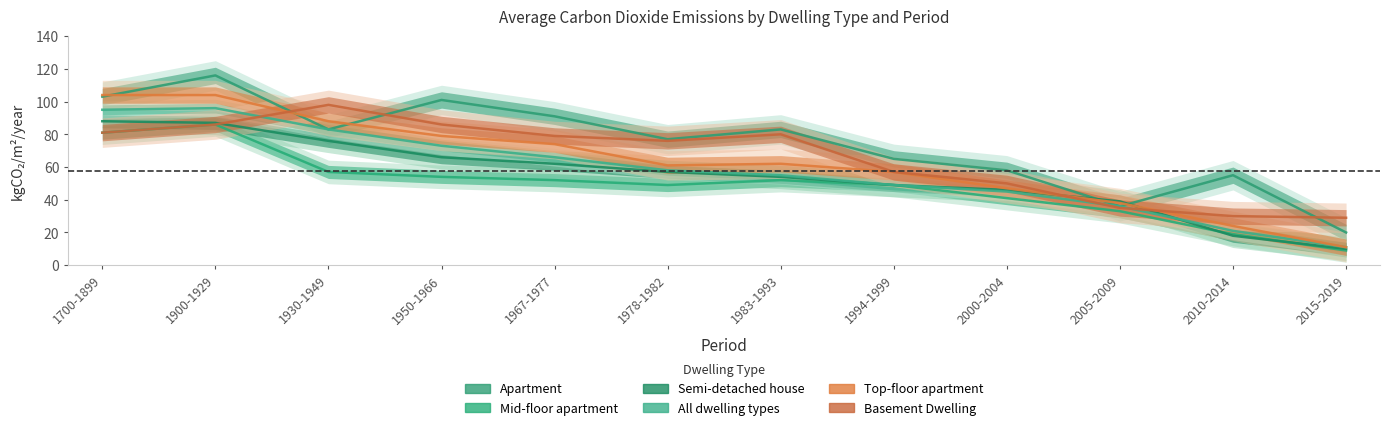

Reading left to right, extract all data points from this chart.

Apartment: 1700-1899=103	1900-1929=116	1930-1949=83	1950-1966=101	1967-1977=91	1978-1982=77	1983-1993=83	1994-1999=65	2000-2004=58	2005-2009=36	2010-2014=55	2015-2019=20
Mid-floor apartment: 1700-1899=81	1900-1929=86	1930-1949=57	1950-1966=54	1967-1977=52	1978-1982=49	1983-1993=52	1994-1999=49	2000-2004=41	2005-2009=33	2010-2014=19	2015-2019=9
Semi-detached house: 1700-1899=88	1900-1929=87	1930-1949=76	1950-1966=66	1967-1977=62	1978-1982=57	1983-1993=54	1994-1999=49	2000-2004=46	2005-2009=39	2010-2014=18	2015-2019=10
All dwelling types: 1700-1899=95	1900-1929=96	1930-1949=83	1950-1966=73	1967-1977=66	1978-1982=58	1983-1993=55	1994-1999=49	2000-2004=45	2005-2009=36	2010-2014=21	2015-2019=11
Top-floor apartment: 1700-1899=104	1900-1929=104	1930-1949=88	1950-1966=79	1967-1977=74	1978-1982=61	1983-1993=62	1994-1999=57	2000-2004=47	2005-2009=38	2010-2014=24	2015-2019=11
Basement Dwelling: 1700-1899=81	1900-1929=86	1930-1949=98	1950-1966=86	1967-1977=79	1978-1982=76	1983-1993=80	1994-1999=57	2000-2004=50	2005-2009=35	2010-2014=30	2015-2019=29